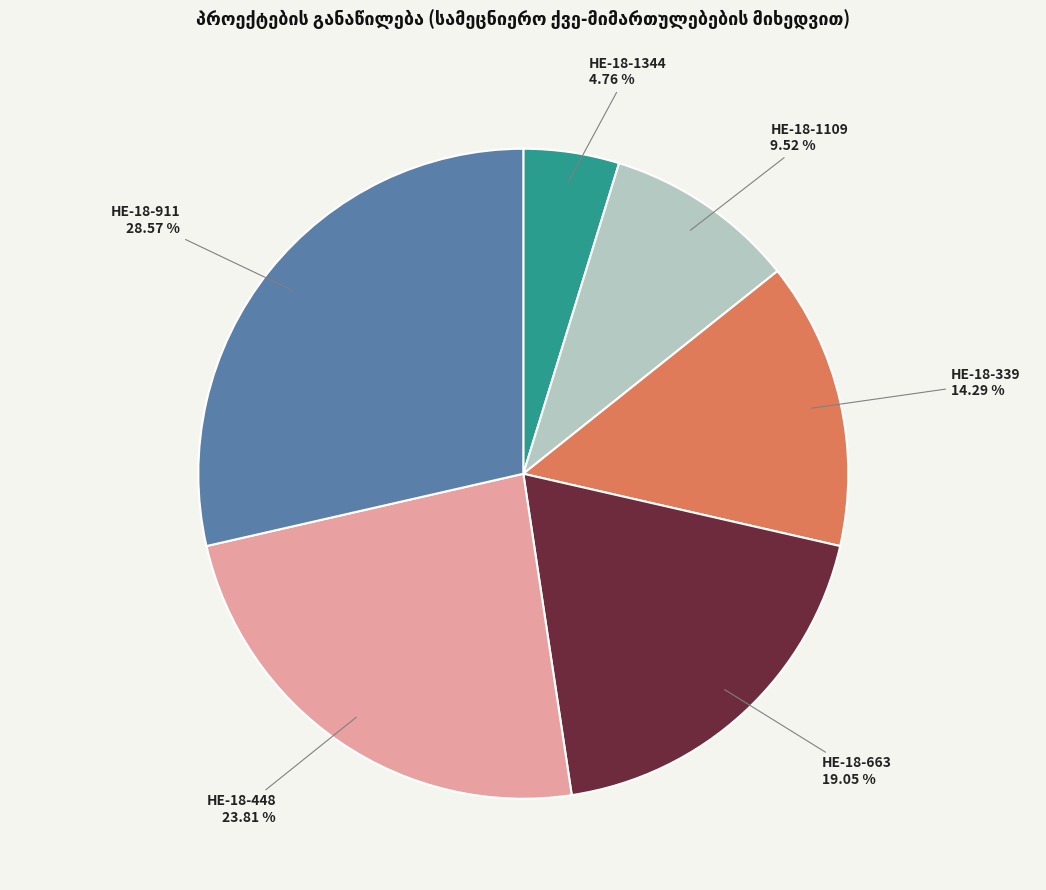

Rank the categories by value from highest to lowest.

HE-18-911, HE-18-448, HE-18-663, HE-18-339, HE-18-1109, HE-18-1344